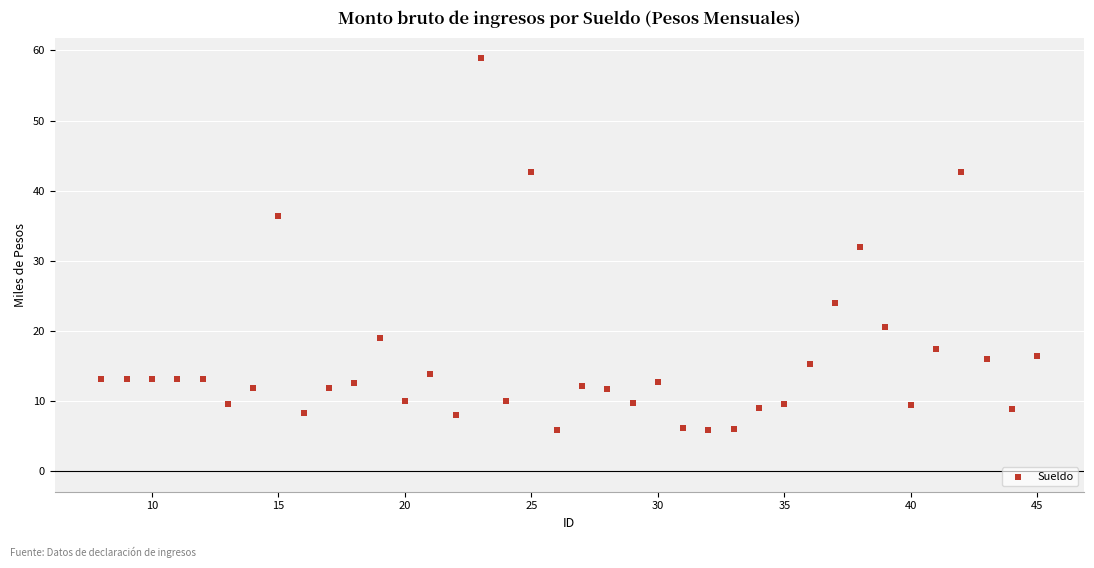

What is the range of Y values (max minus min)?

53.0